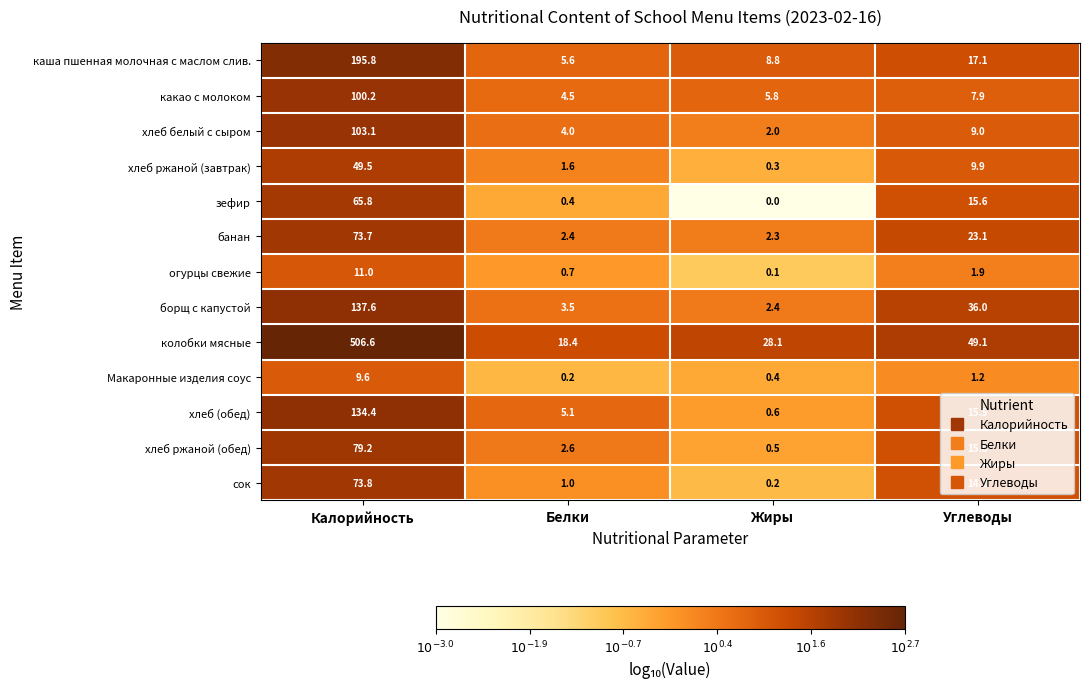

True or false: борщ с капустой has a value of 0.7 at Жиры.

False